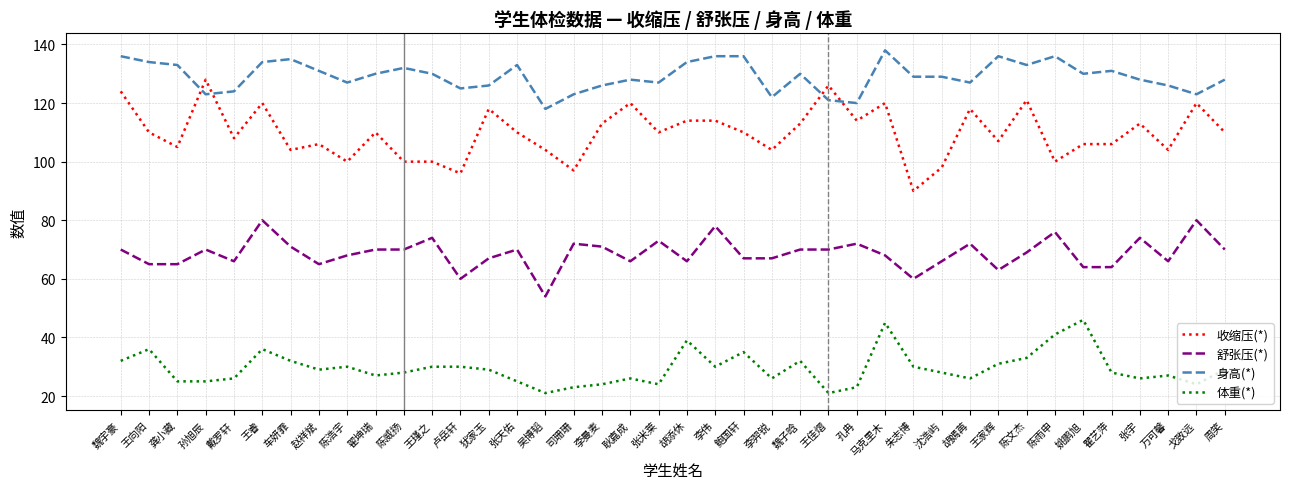

Which label corresponds to the largest value in the chart?

马克里木